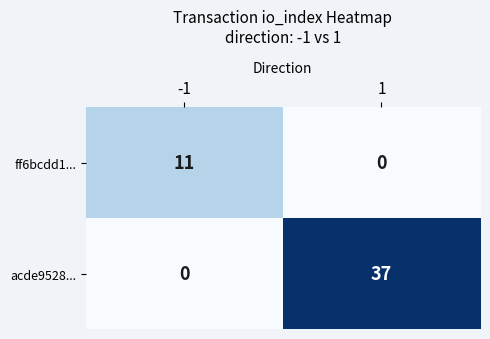

What is the sum of all acde9528... values?

37